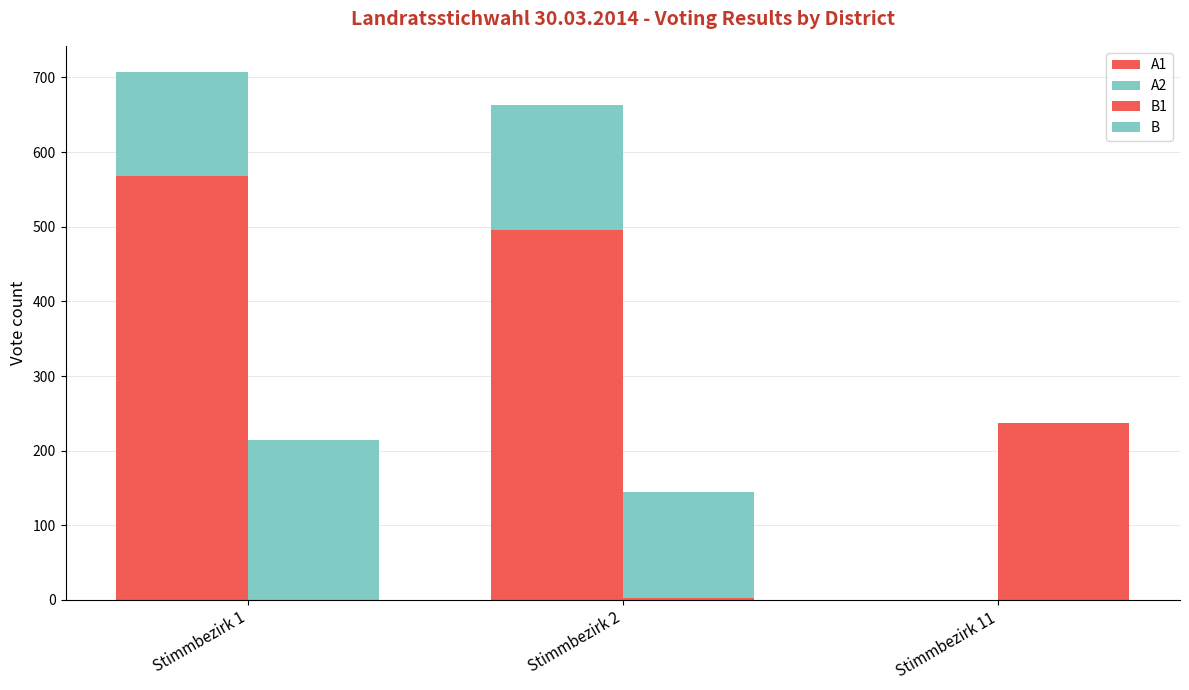

At which category does the chart reach its minimum across all series?

Stimmbezirk 11